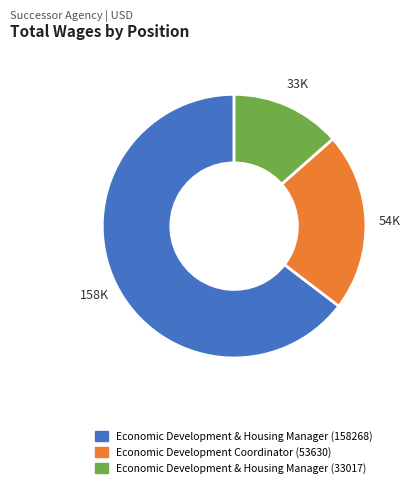

Which category has the smallest portion of the pie?

Economic Development & Housing Manager (33017)